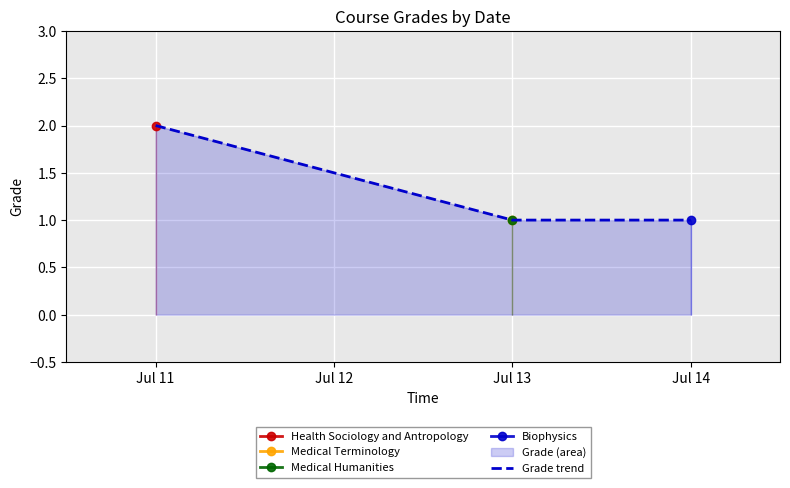

True or false: the data has more than 1 interior local peaks.

False